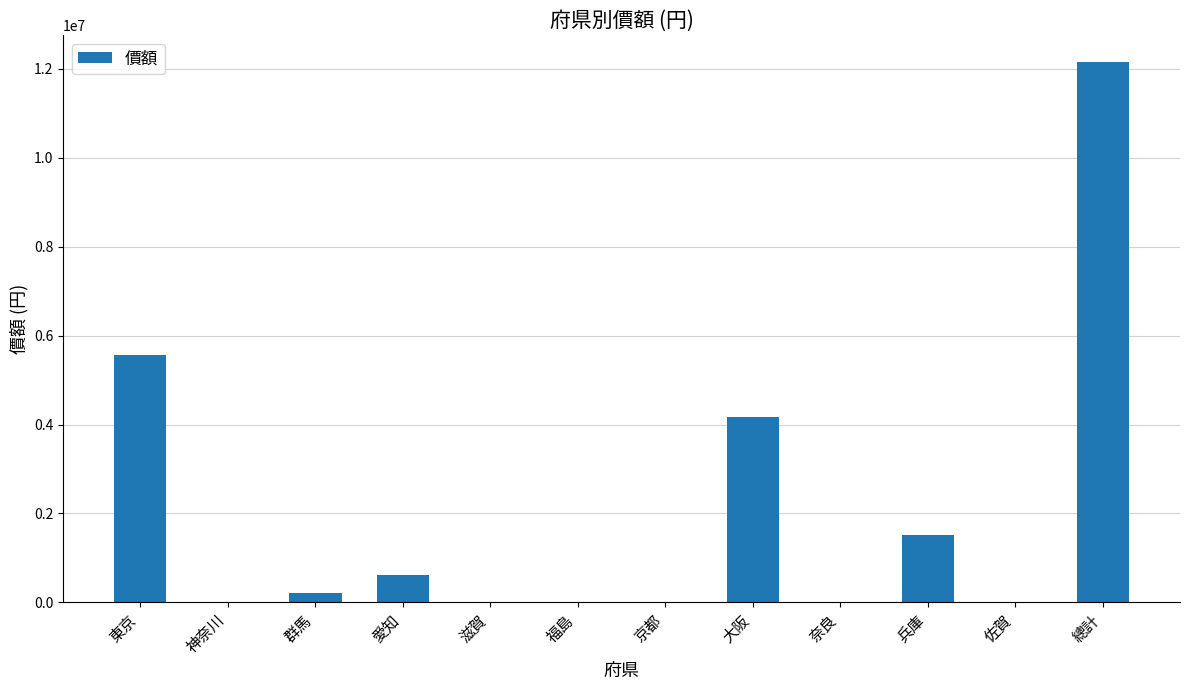

True or false: the data shows 12146541 at 總計.

True